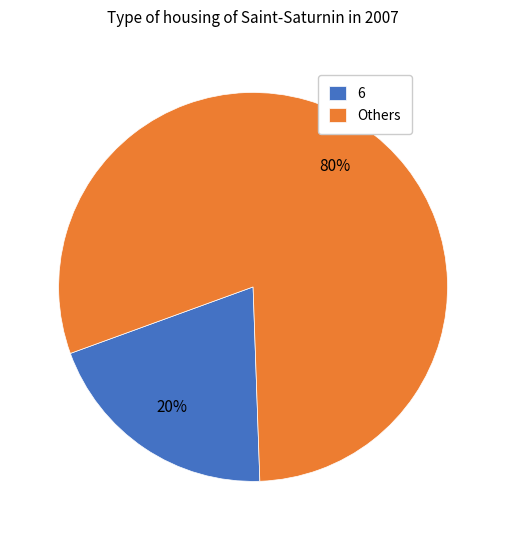

What percentage is the Others slice, to the nearest percent?

80%